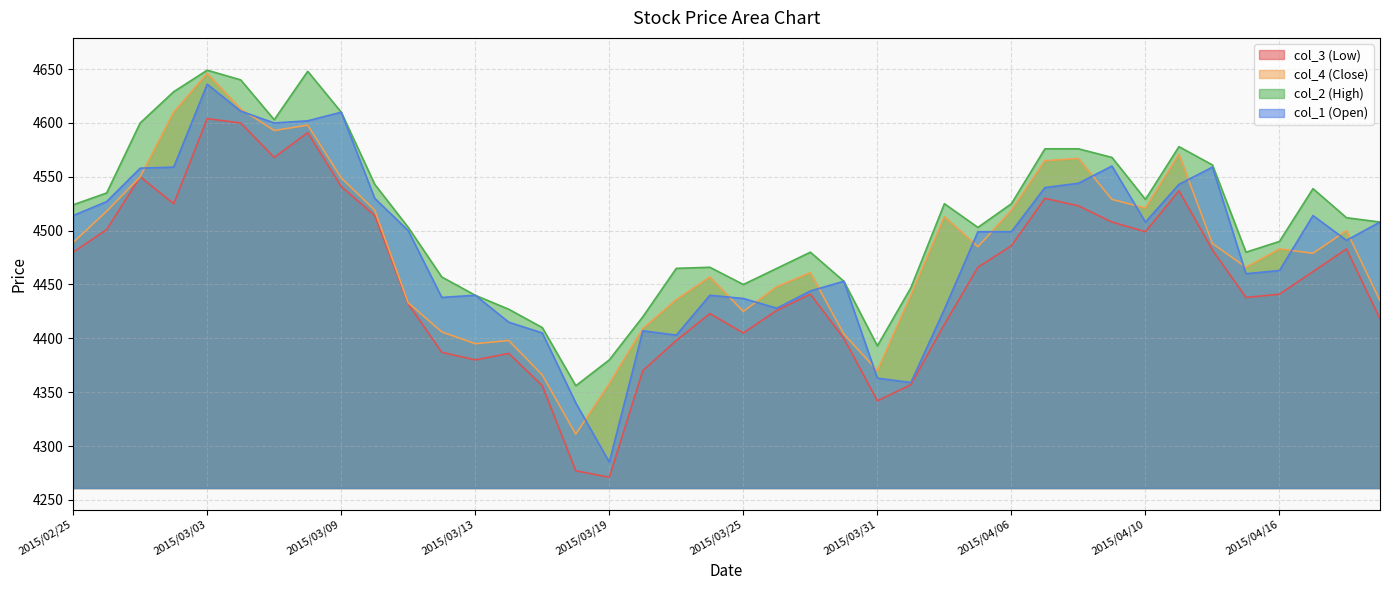

Reading left to right, what are all the values shown in this chart?

col_3 (Low): 4480	4501	4550	4525	4604	4600	4568	4591	4541	4514	4432	4387	4380	4386	4356	4277	4271	4370	4398	4423	4405	4426	4441	4400	4342	4357	4413	4466	4486	4530	4523	4508	4499	4537	4482	4438	4441	4462	4483	4418
col_4 (Close): 4489	4518	4550	4610	4646	4613	4593	4598	4549	4519	4433	4406	4395	4398	4366	4311	4358	4409	4436	4457	4425	4448	4461	4404	4370	4440	4513	4485	4519	4565	4567	4529	4521	4571	4488	4466	4483	4479	4500	4435
col_2 (High): 4524	4535	4600	4629	4649	4640	4603	4648	4610	4543	4503	4457	4440	4427	4410	4356	4380	4420	4465	4466	4450	4465	4480	4453	4393	4447	4525	4503	4525	4576	4576	4568	4529	4578	4561	4480	4490	4539	4512	4508
col_1 (Open): 4514	4527	4558	4559	4636	4611	4600	4602	4610	4530	4500	4438	4440	4415	4405	4340	4285	4407	4403	4440	4437	4428	4444	4453	4363	4359	4427	4499	4499	4540	4544	4560	4508	4543	4559	4460	4463	4514	4491	4508